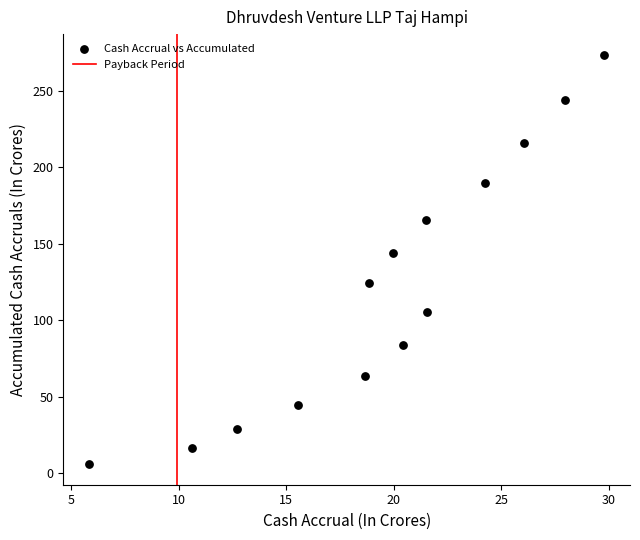

What is the range of Y values (max minus min)?

267.9